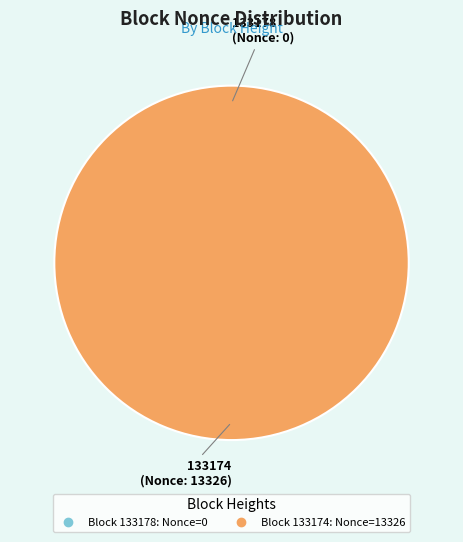

Count the number of slices in the pie.

2